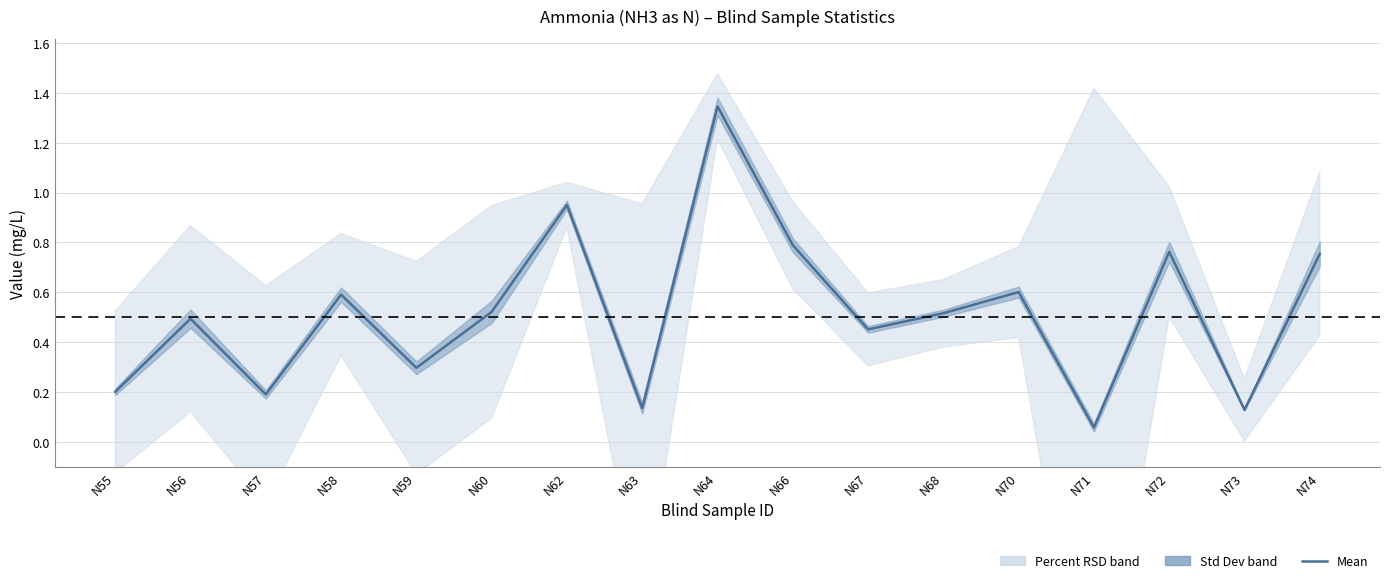

Rank the categories by value from lowest to highest.

N71, N73, N63, N57, N55, N59, N67, N56, N68, N60, N58, N70, N74, N72, N66, N62, N64